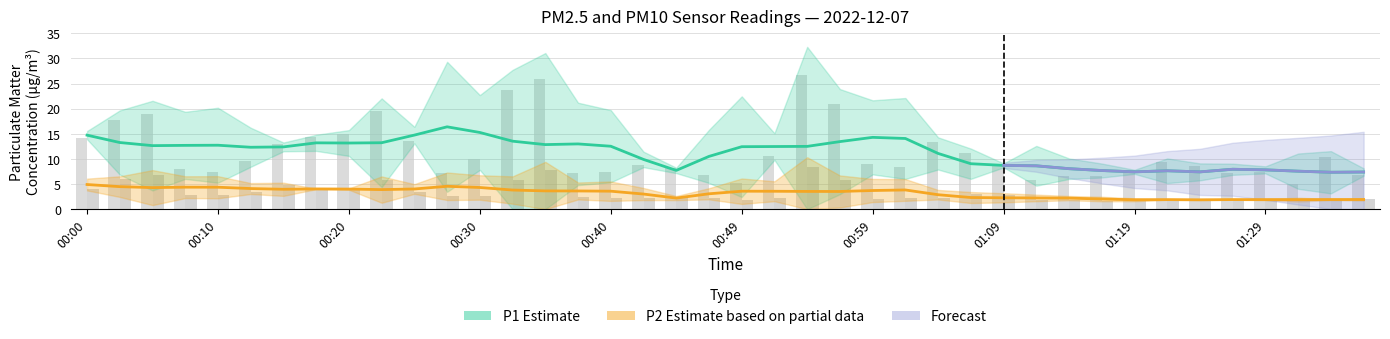

Count the number of categories in the chart.

40